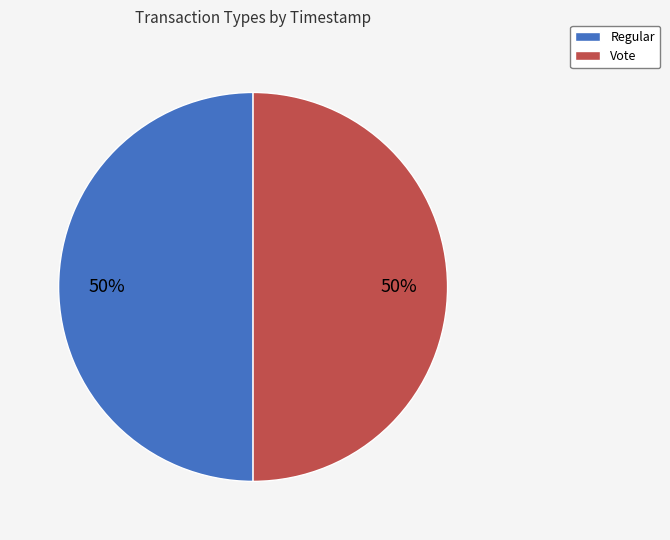

Approximately how many times larger is the value at Regular compared to Vote?

1.0